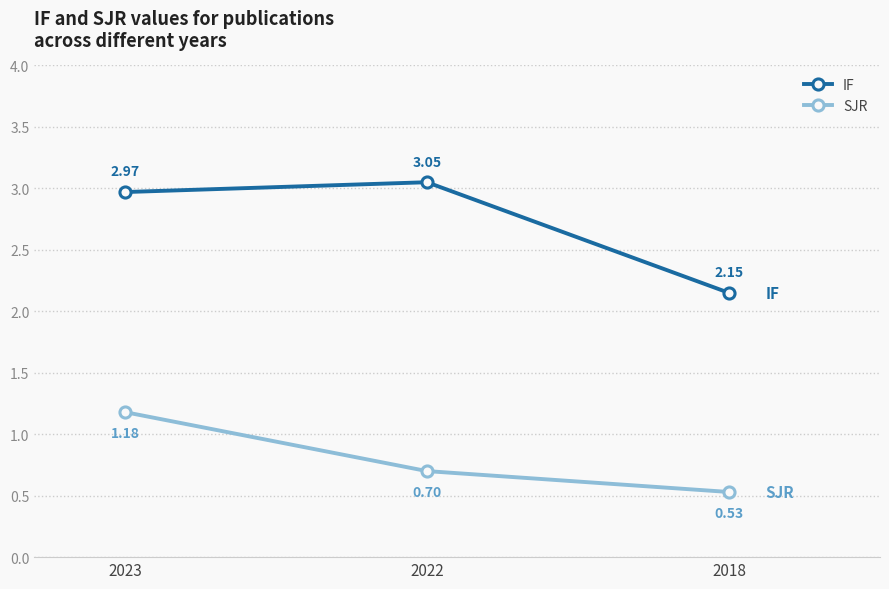

List the series in order of their overall mean, lowest first.

SJR, IF